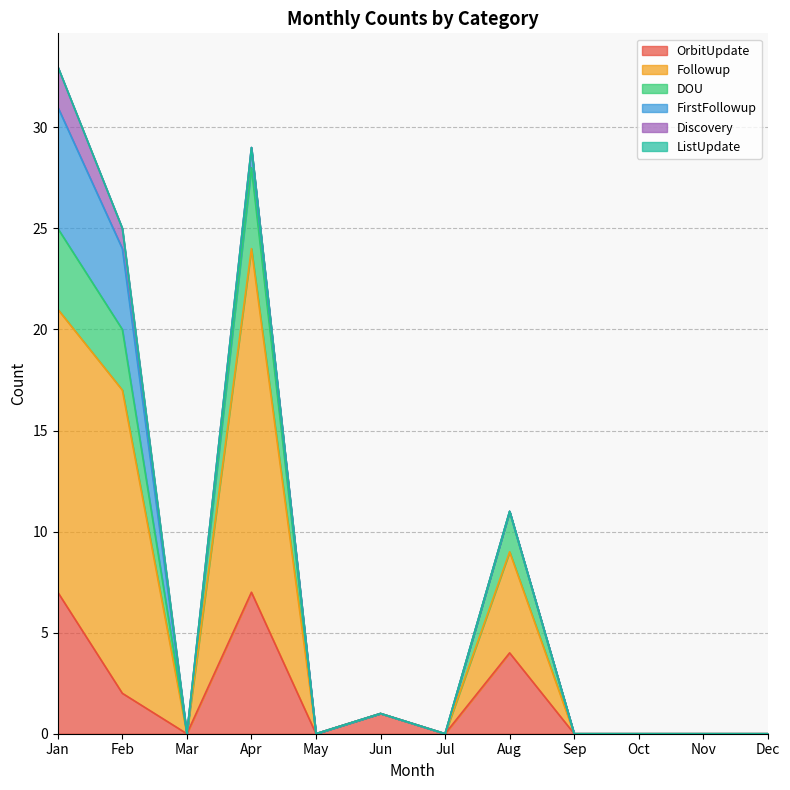

How many interior local valleys does the DOU series have?

3